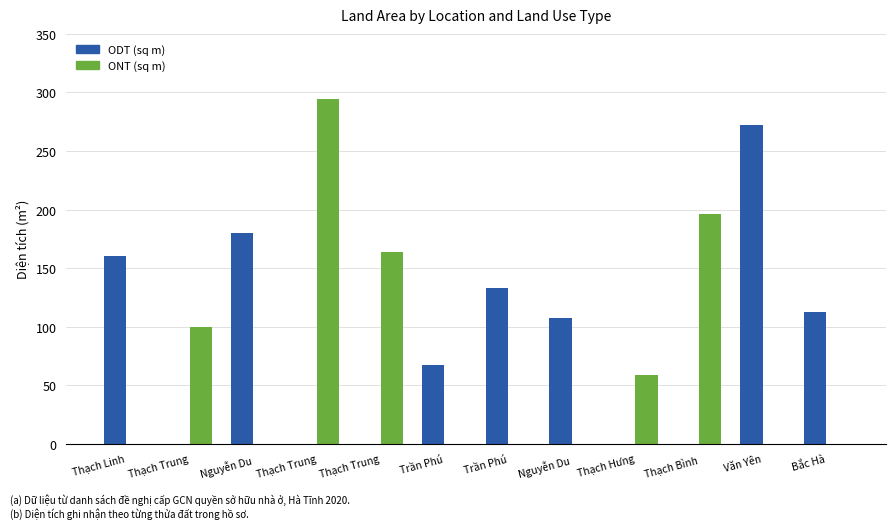

Is it true that ONT (sq m) equals 100.0 at Thạch Trung?

True